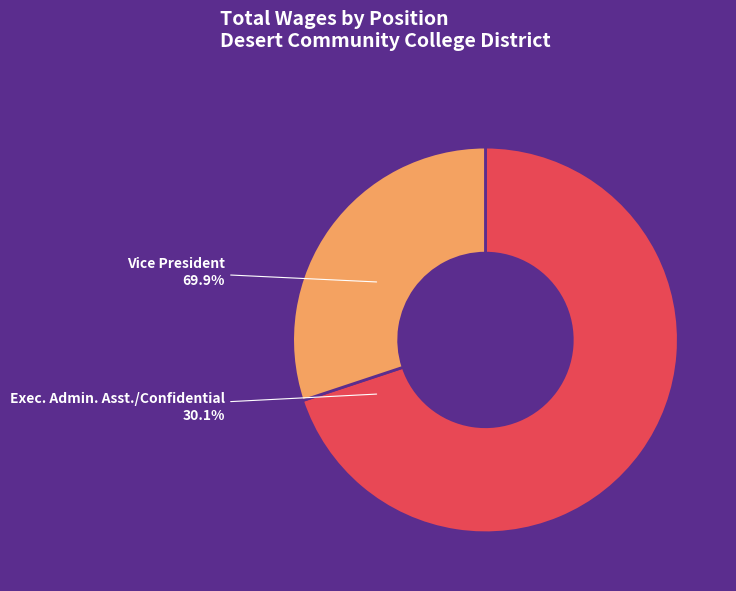

Which category accounts for the majority?

Vice President